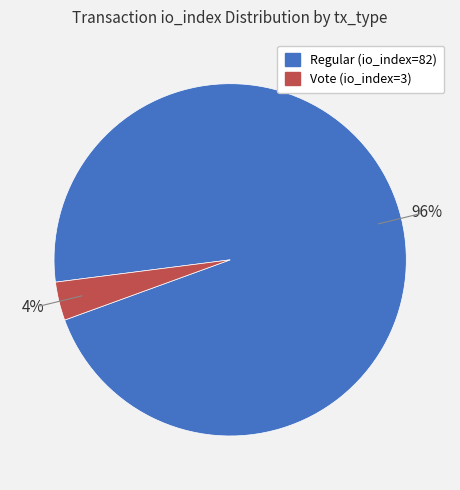

Is there a majority slice in this chart?

Yes